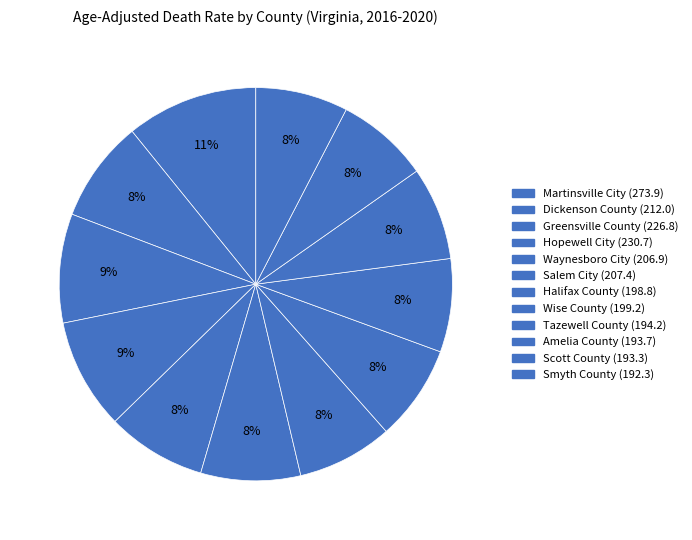

What is the change in value from Hopewell City to Waynesboro City?

-23.8